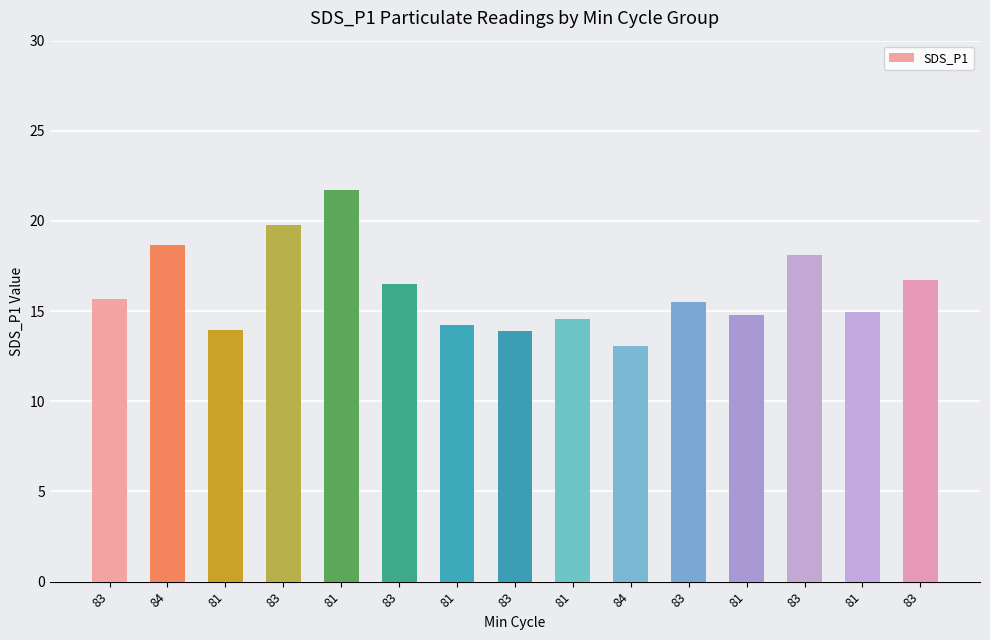

What is the sum of all values?

242.1